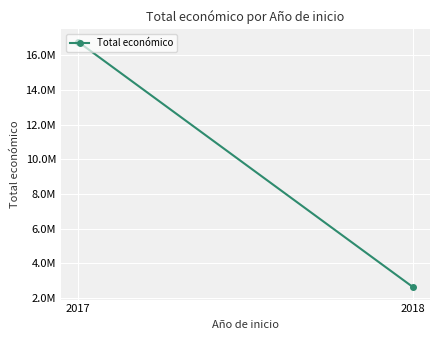

Reading left to right, list all the values displayed in this chart.

2017=16794066	2018=2621579